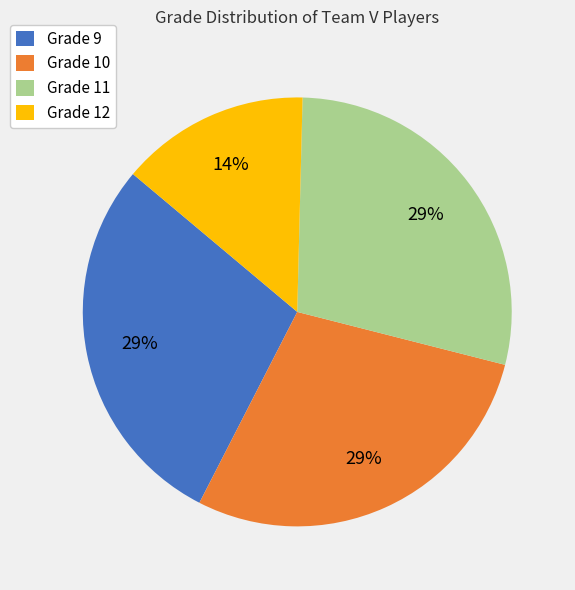

Approximately how many times larger is the value at Grade 10 compared to Grade 11?

1.0